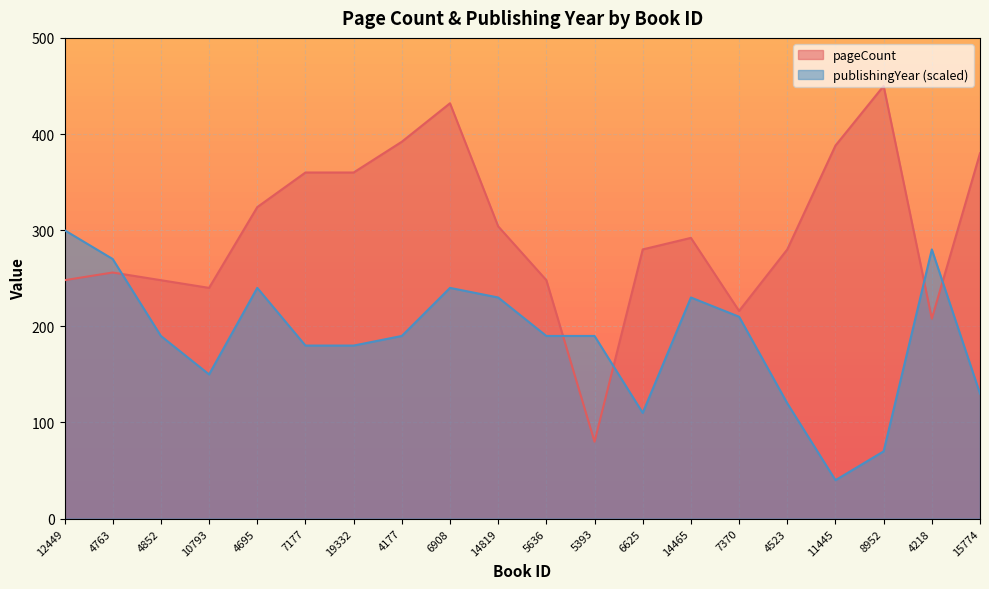

List the series in order of their overall mean, highest first.

pageCount, publishingYear (scaled)